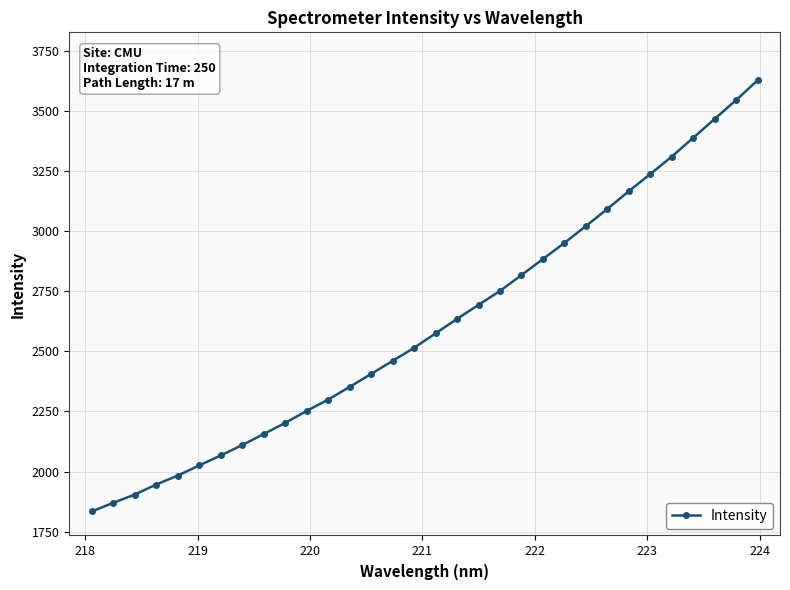

How many series are shown in this chart?

1